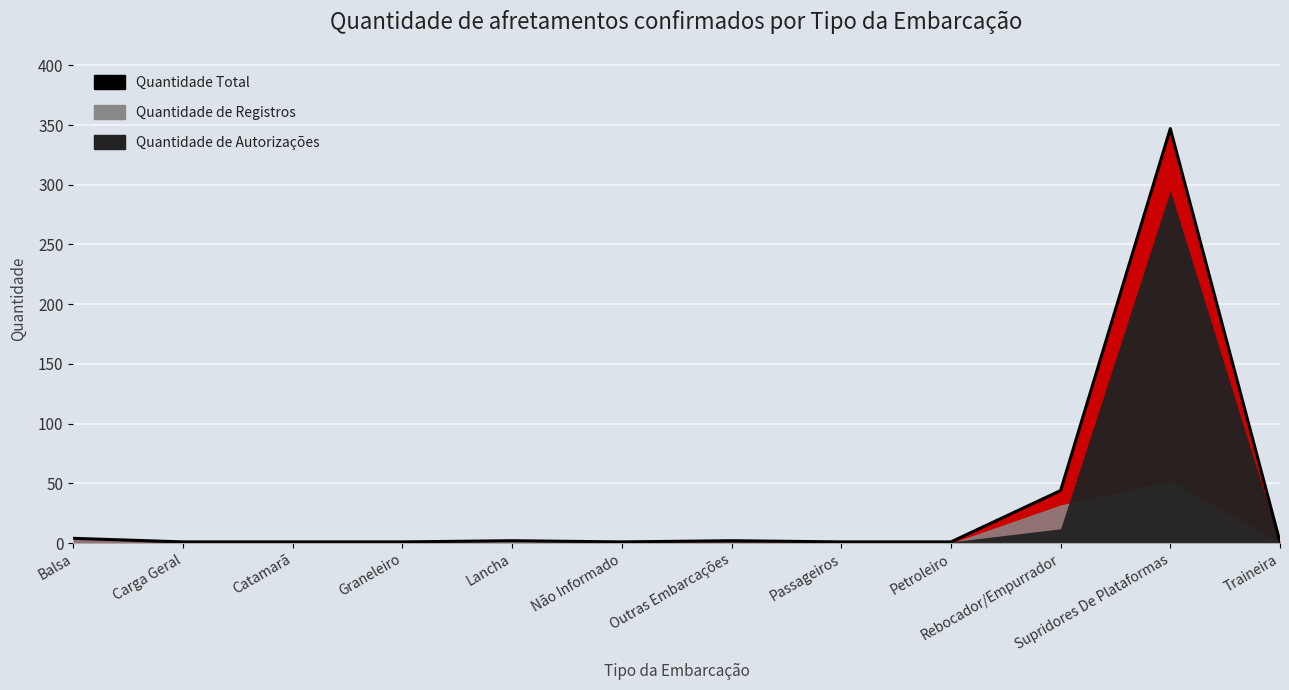

How many lines are shown in the chart?

3